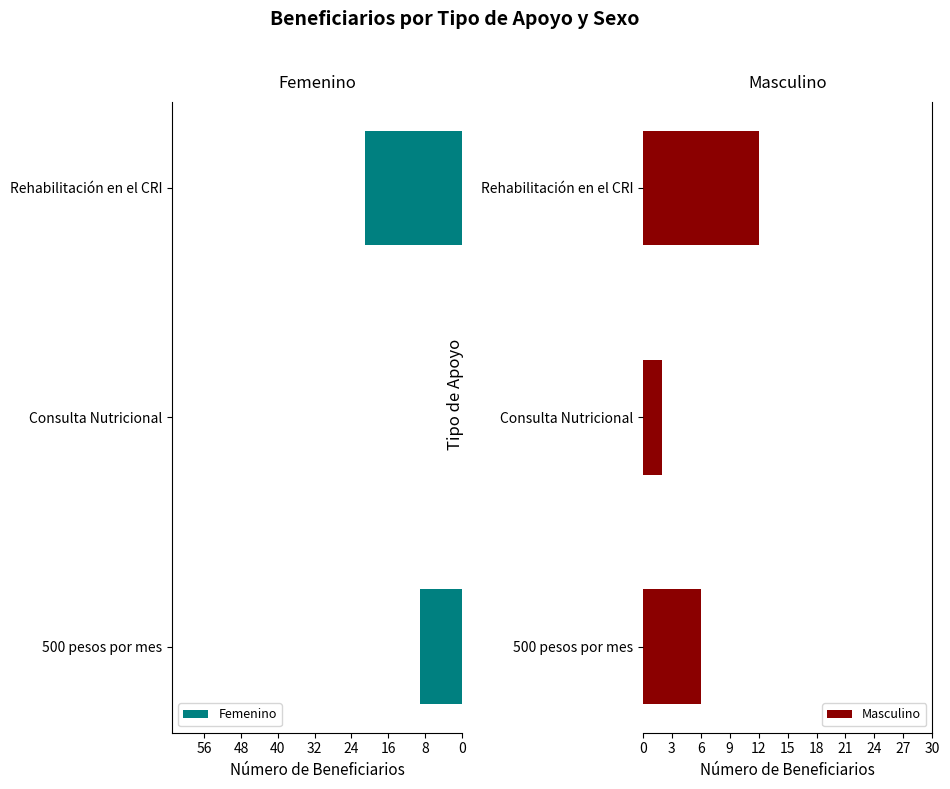

Where is Femenino nearest to the value 10?

500 pesos por mes